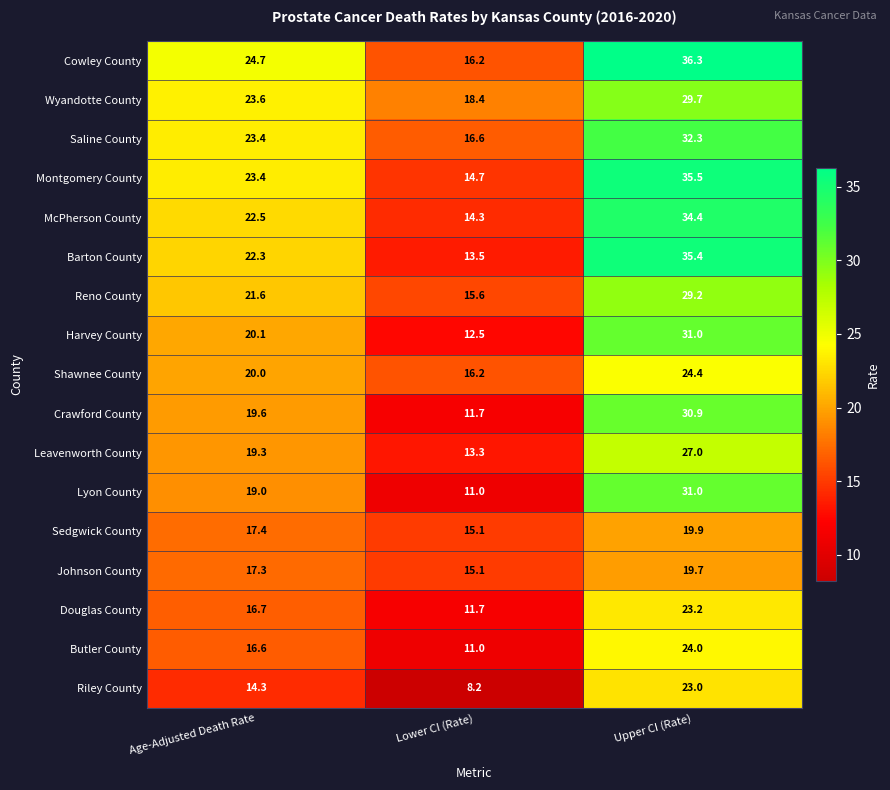

Is it true that Cowley County equals 5.1 at Age-Adjusted Death Rate?

False